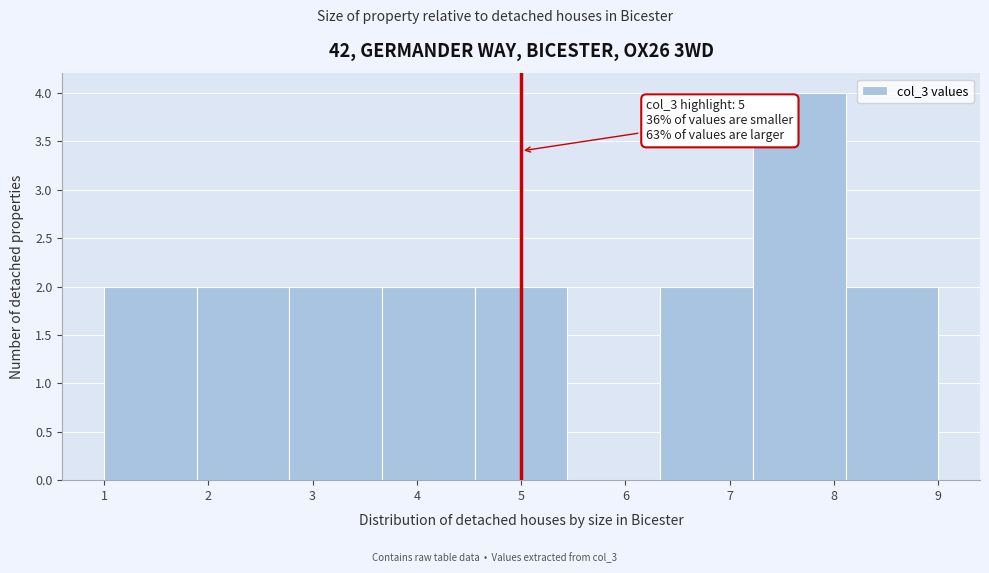

Over which range of the x-axis is the bar tallest?

7.2 to 8.1